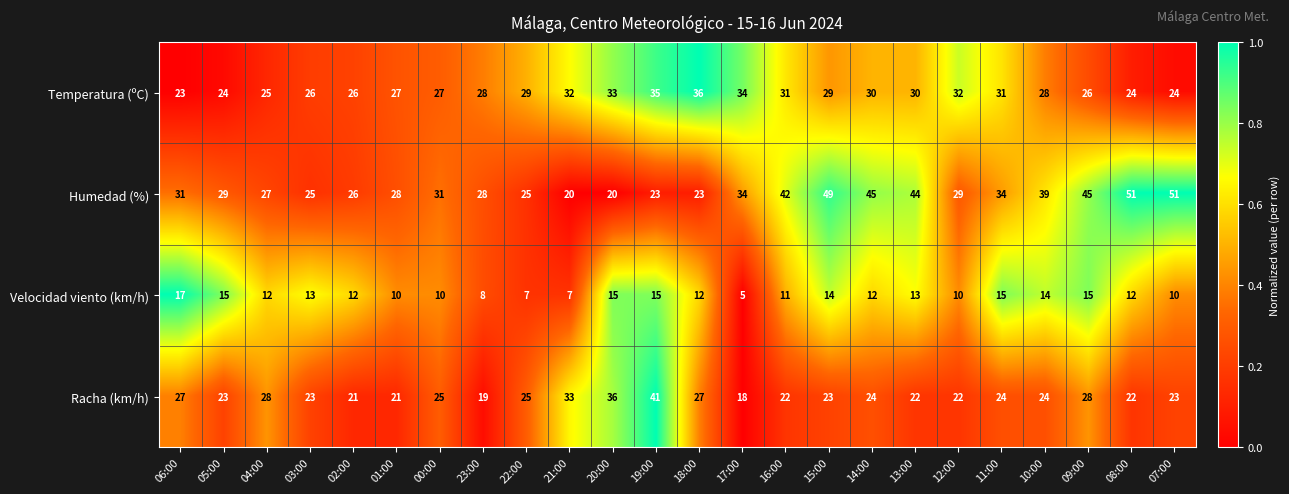

At which label is Velocidad viento (km/h) closest to 11?

16:00